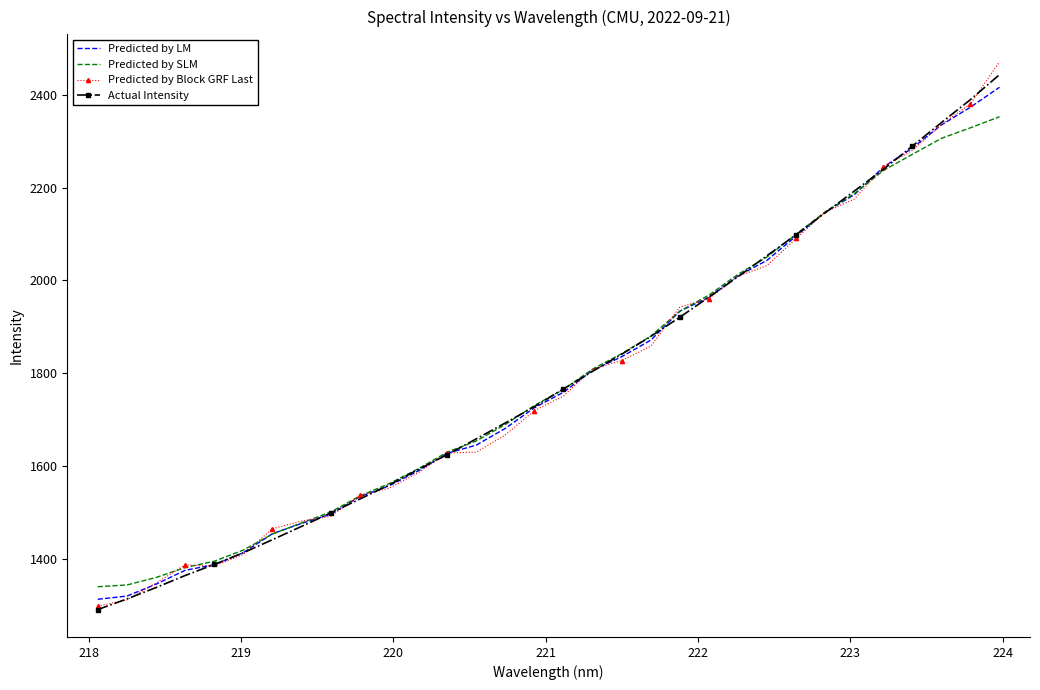

Which series has the largest range (max minus min)?

Predicted by Block GRF Last